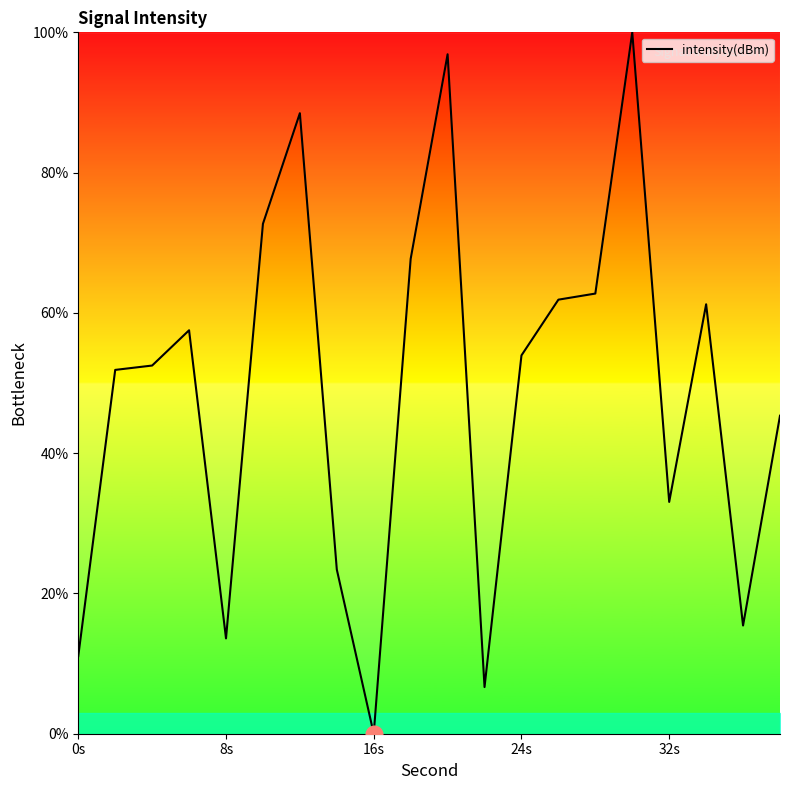

What is the greatest value displayed?

100.0